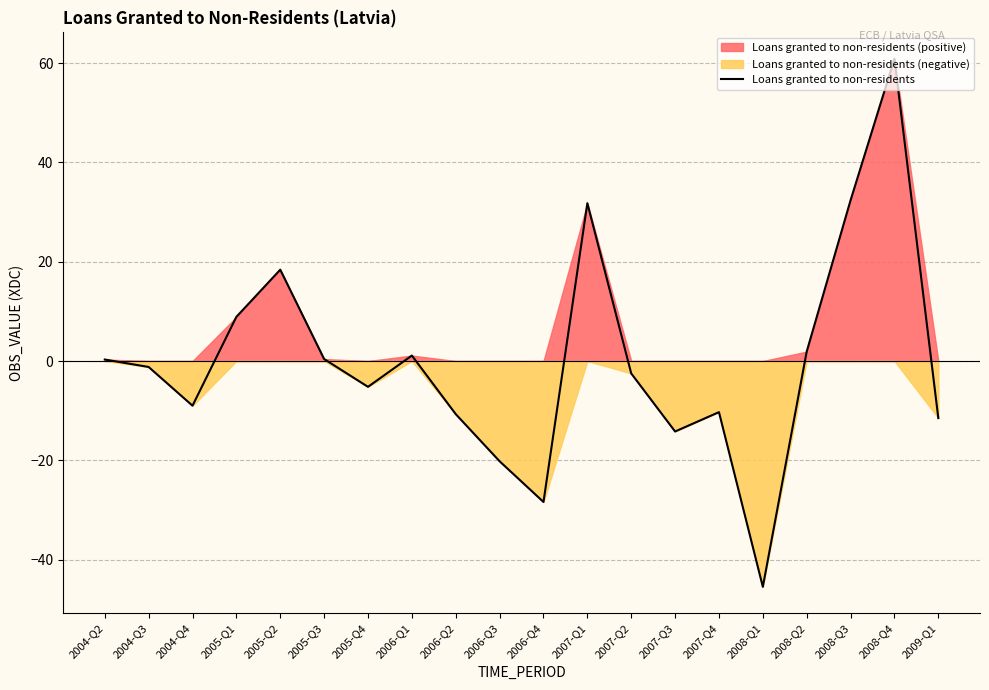

Reading right to left, what are all the values shown in this chart?

2009-Q1=-11.5	2008-Q4=60.9	2008-Q3=32.4	2008-Q2=1.9	2008-Q1=-45.5	2007-Q4=-10.3	2007-Q3=-14.2	2007-Q2=-2.5	2007-Q1=31.8	2006-Q4=-28.4	2006-Q3=-20.2	2006-Q2=-10.7	2006-Q1=1.1	2005-Q4=-5.2	2005-Q3=0.4	2005-Q2=18.4	2005-Q1=8.9	2004-Q4=-9.0	2004-Q3=-1.2	2004-Q2=0.3